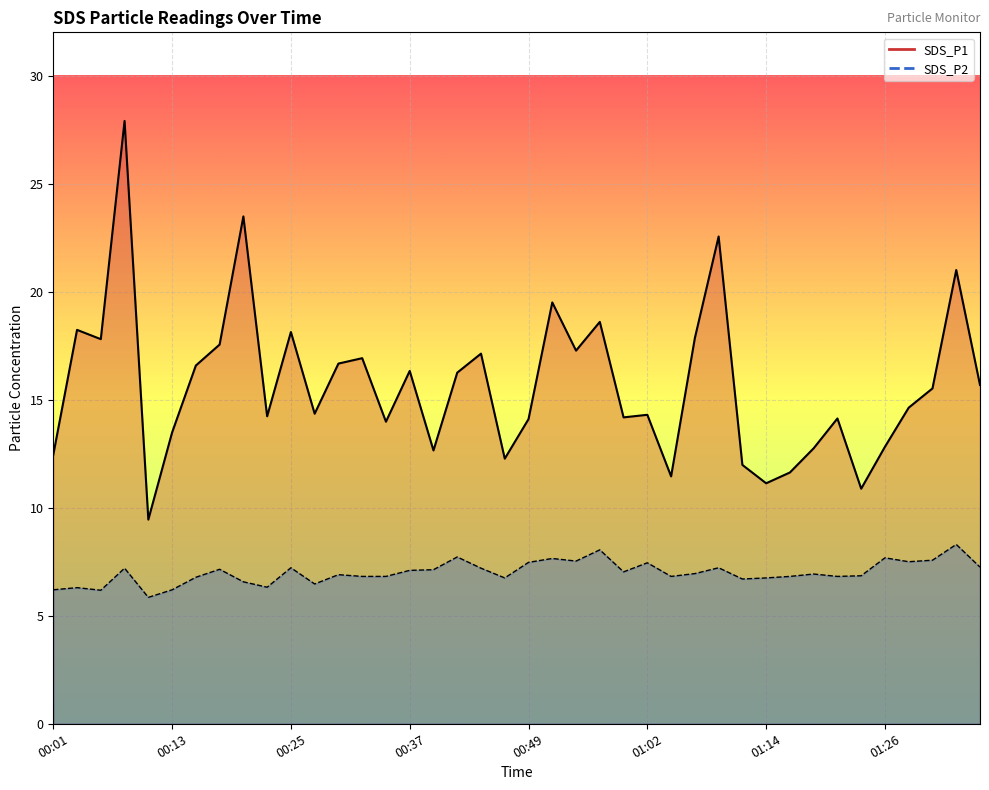

True or false: SDS_P1 has a value of 17.9 at 01:06.

True